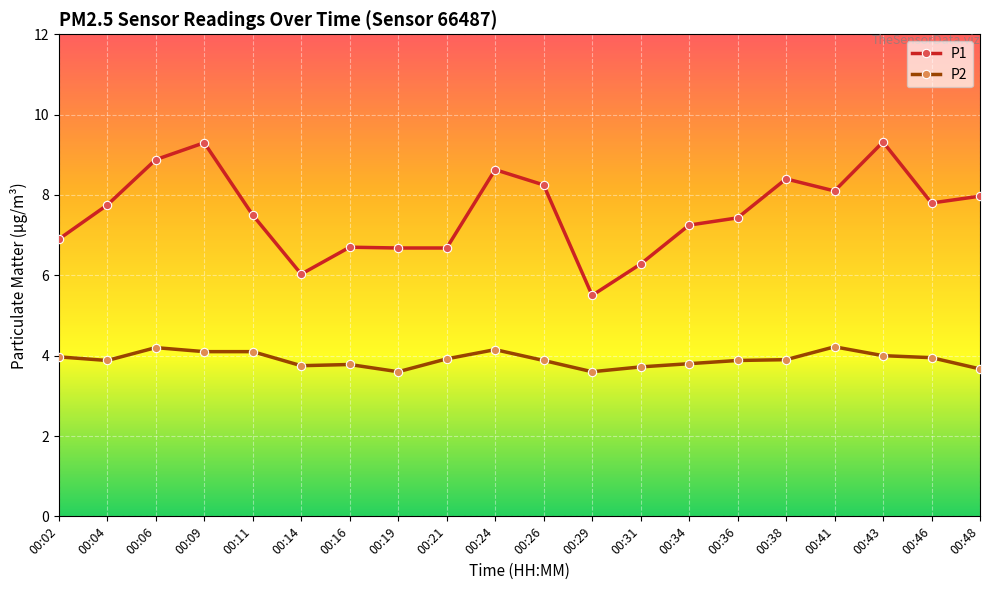

Where is the first local maximum for P2?

00:06